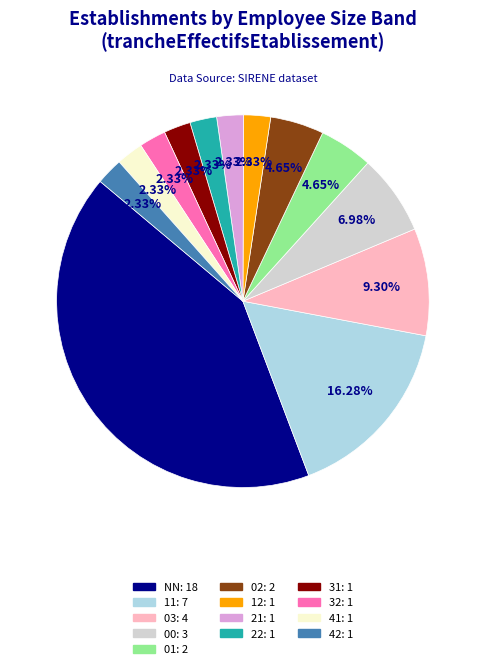

Which slice is the largest?

NN